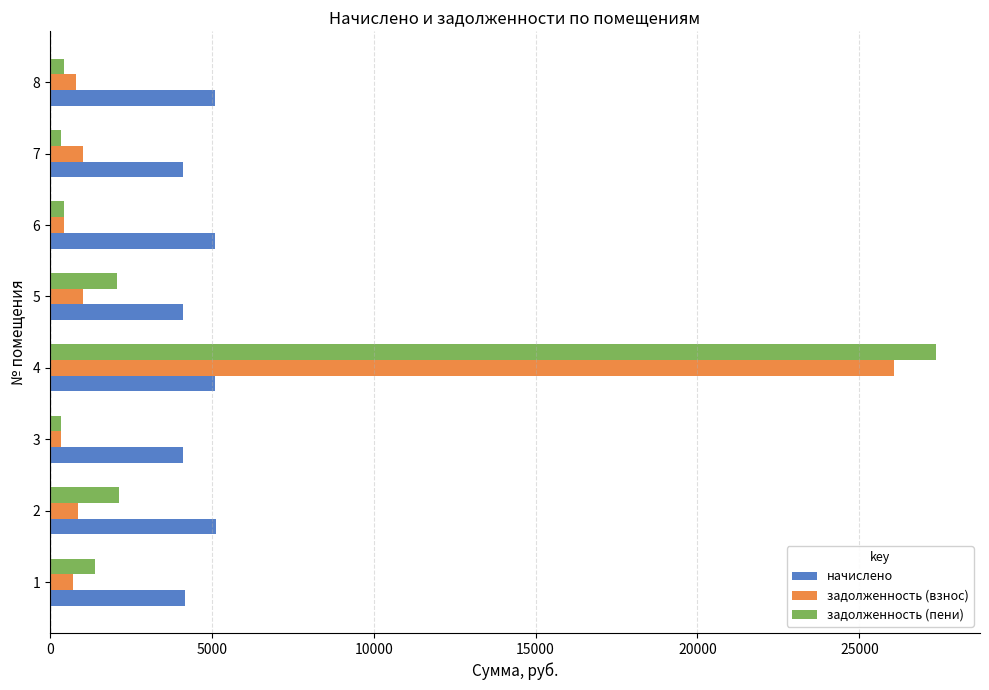

What is the difference between the maximum and second lowest values in the задолженность (взнос) series?

25659.9